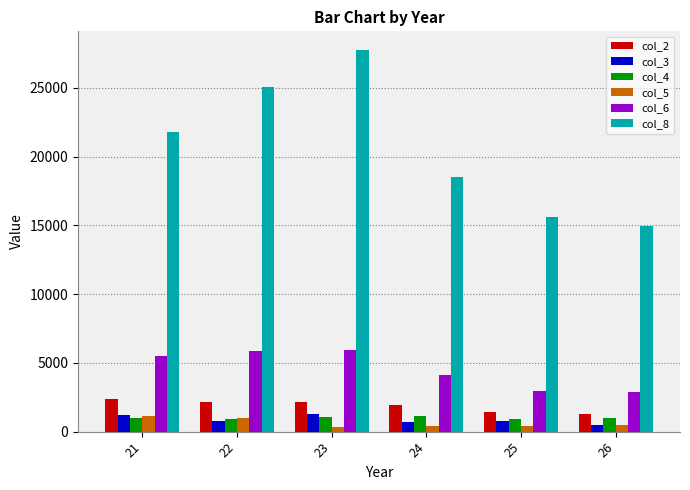

Which series changed the most between 21 and 24?

col_8